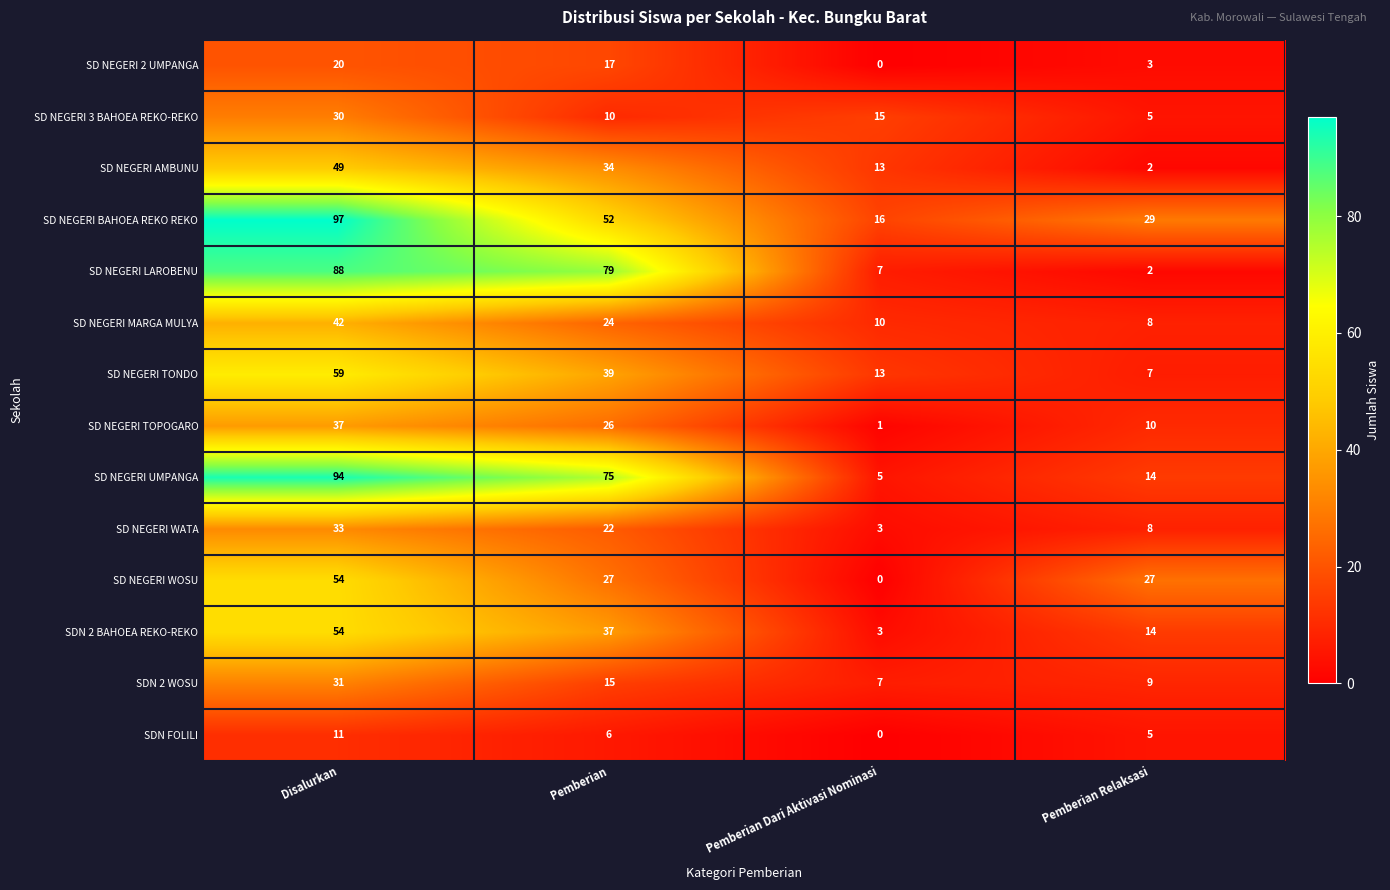

Count the SD NEGERI WOSU values in the range 27 to 54.

3